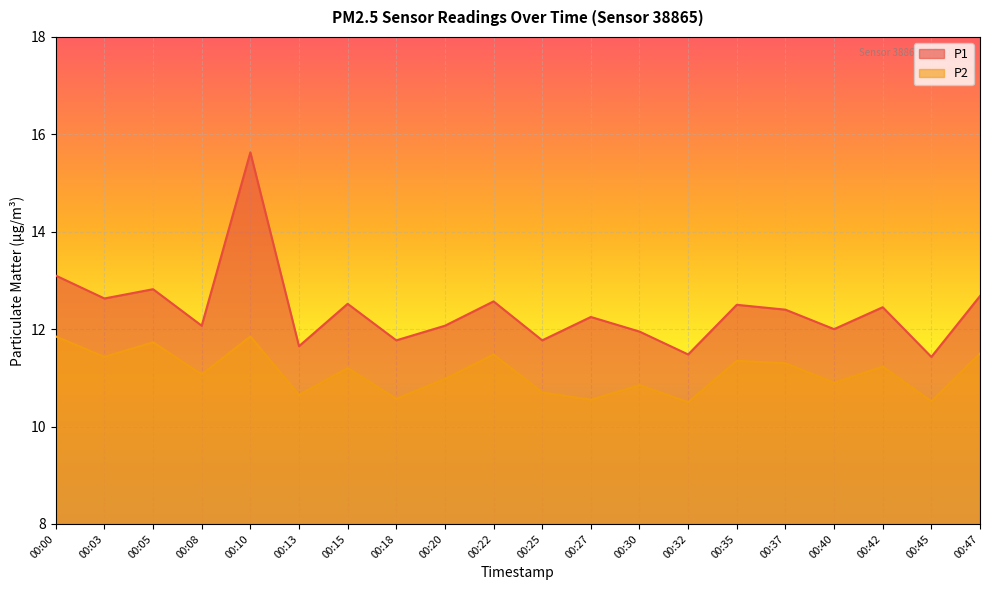

Count the number of categories in the chart.

20